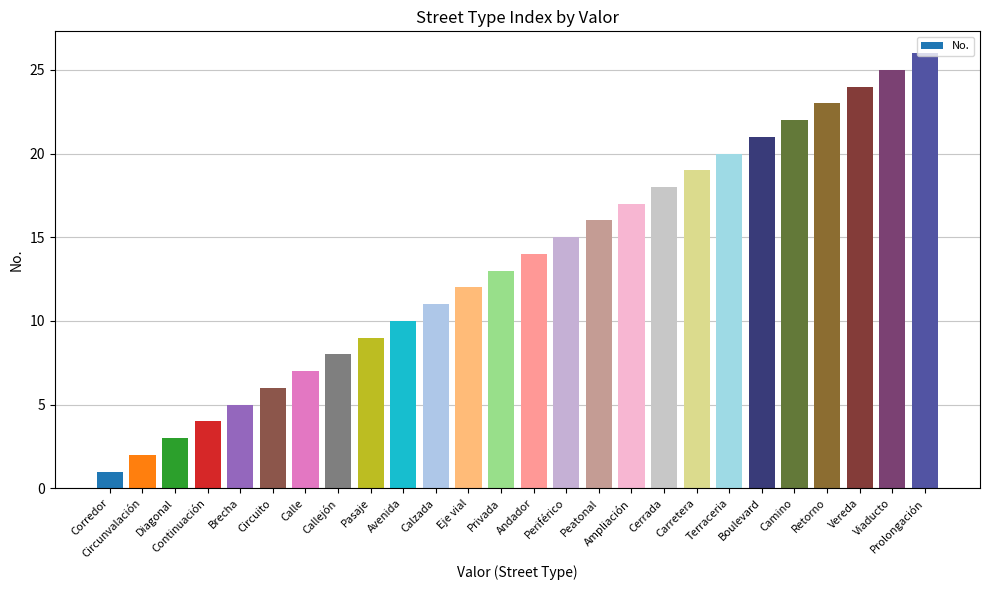

What is the greatest value displayed?

26